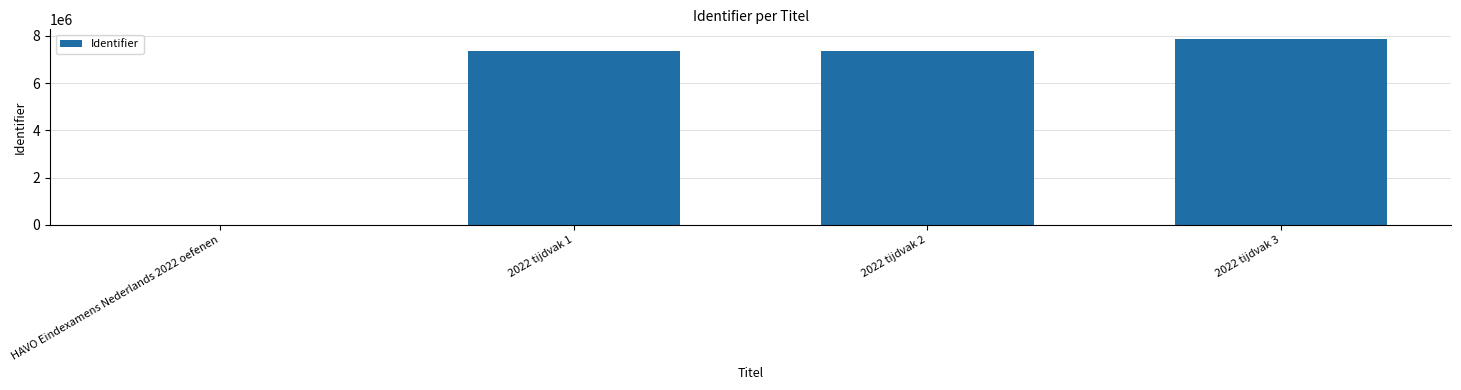

At which category does the chart reach its peak across all series?

2022 tijdvak 3